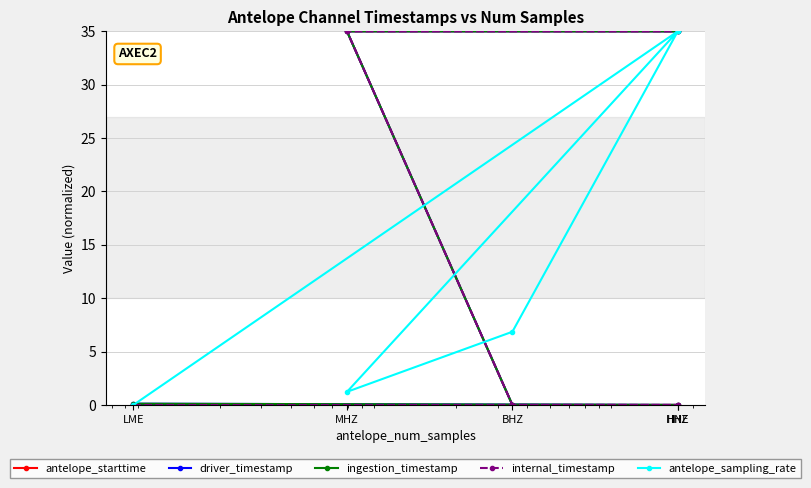

Does the chart display data point markers on the line(s)?

Yes